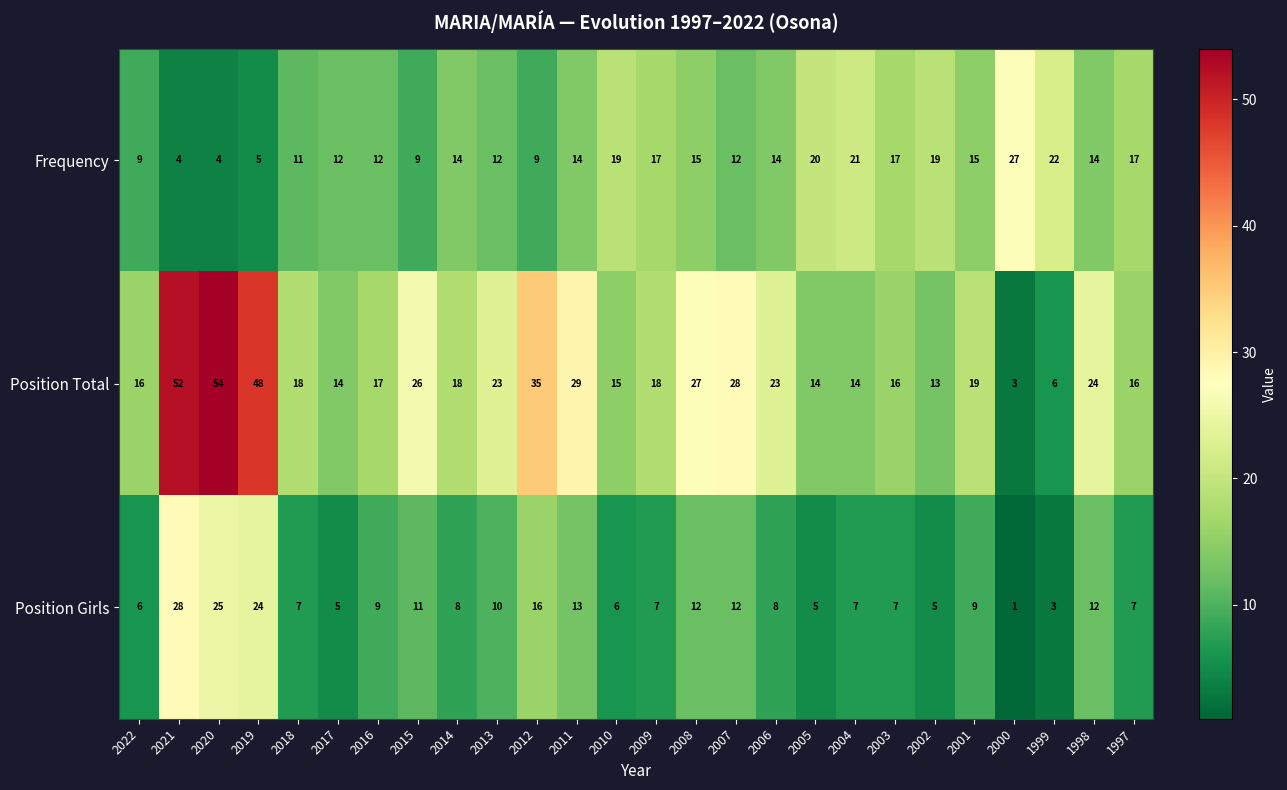

Rank the series by their average value, from lowest to highest.

Position Girls, Frequency, Position Total